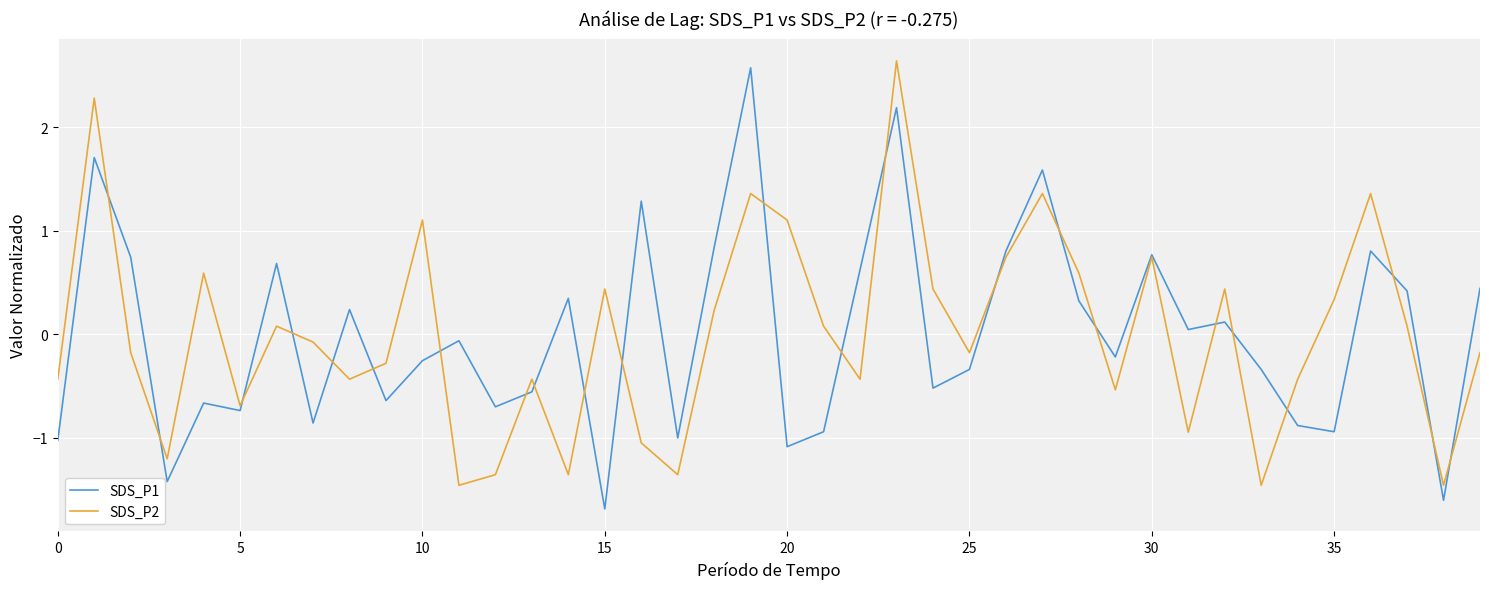

What is the highest value of the SDS_P1 series?

2.6